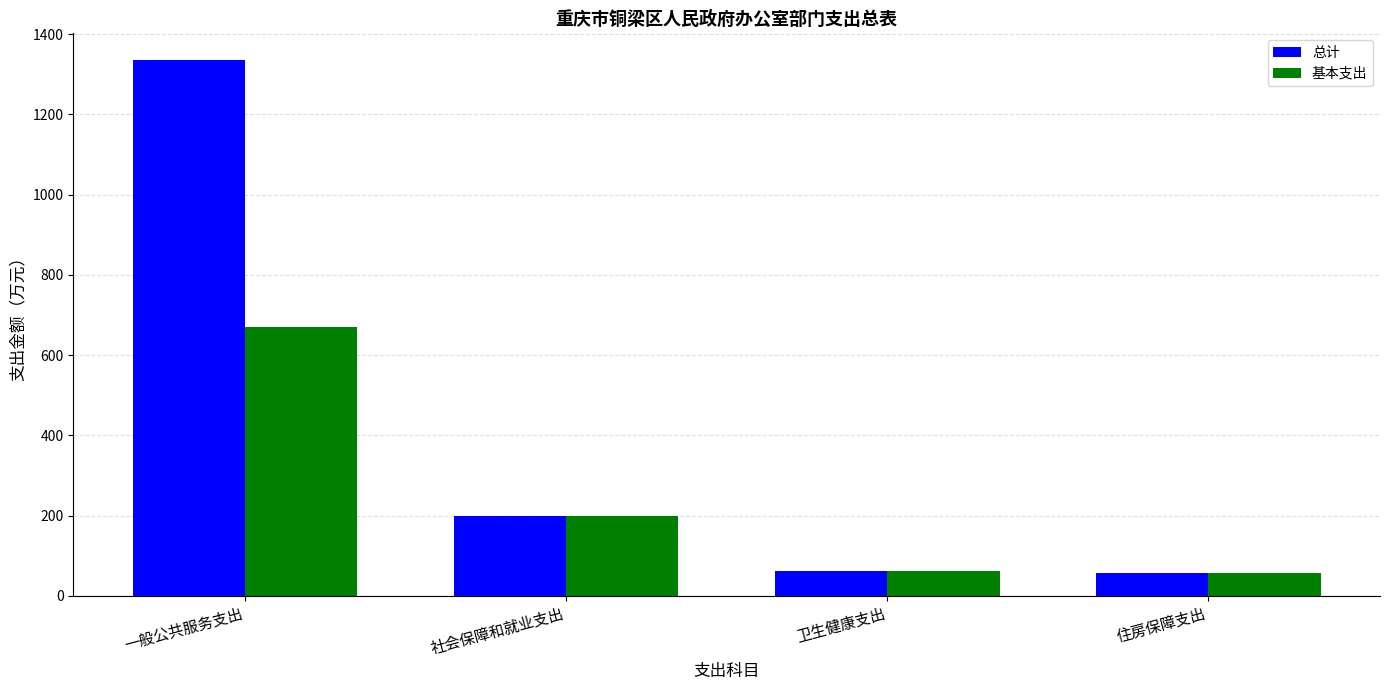

Read the 总计 value at 住房保障支出.

57.5